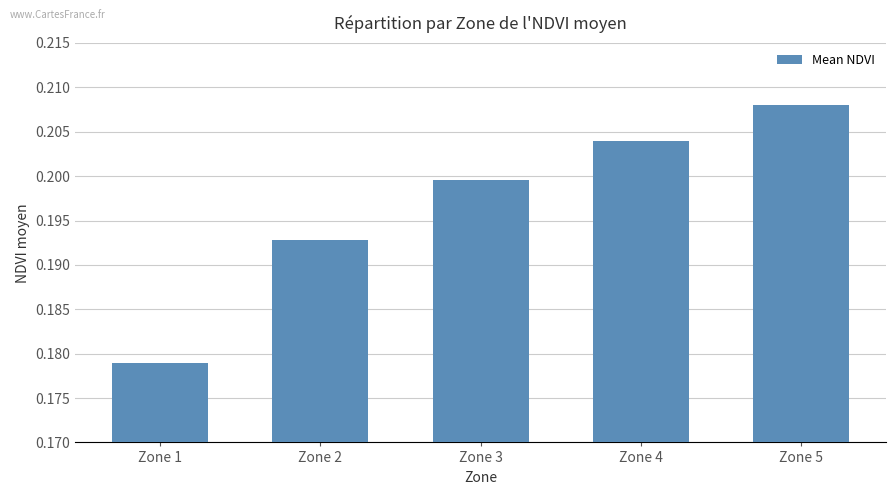

Where is the data nearest to the value 0?

Zone 1